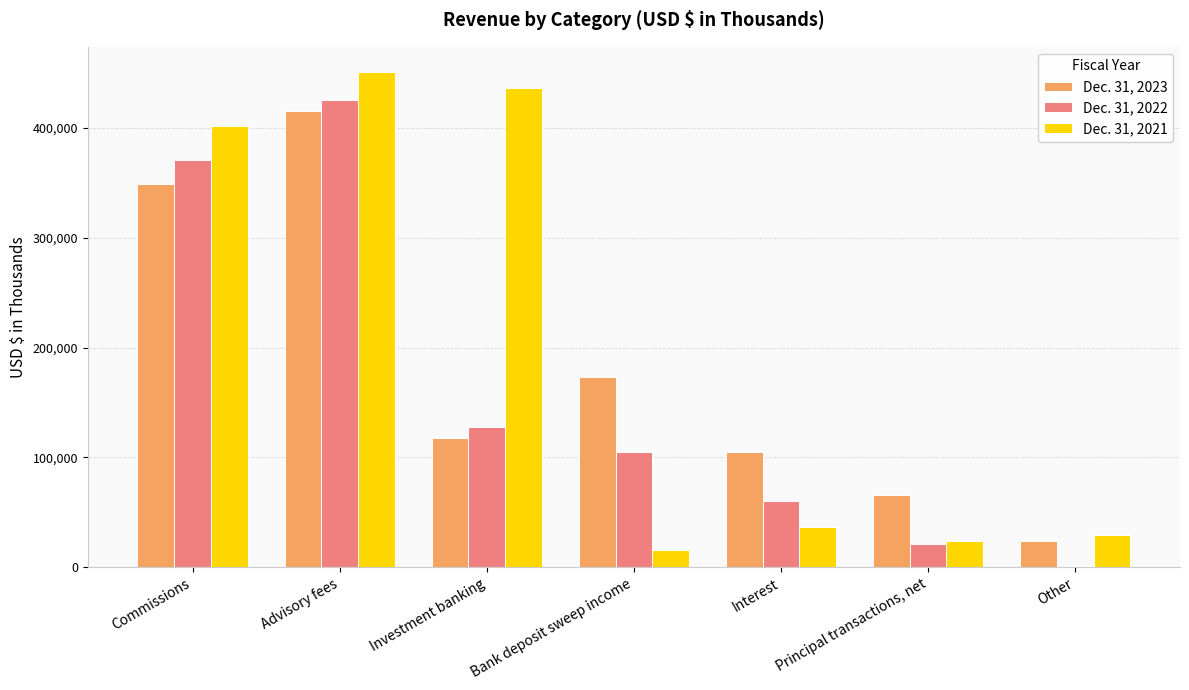

What is the total value across all series at Interest?

201745